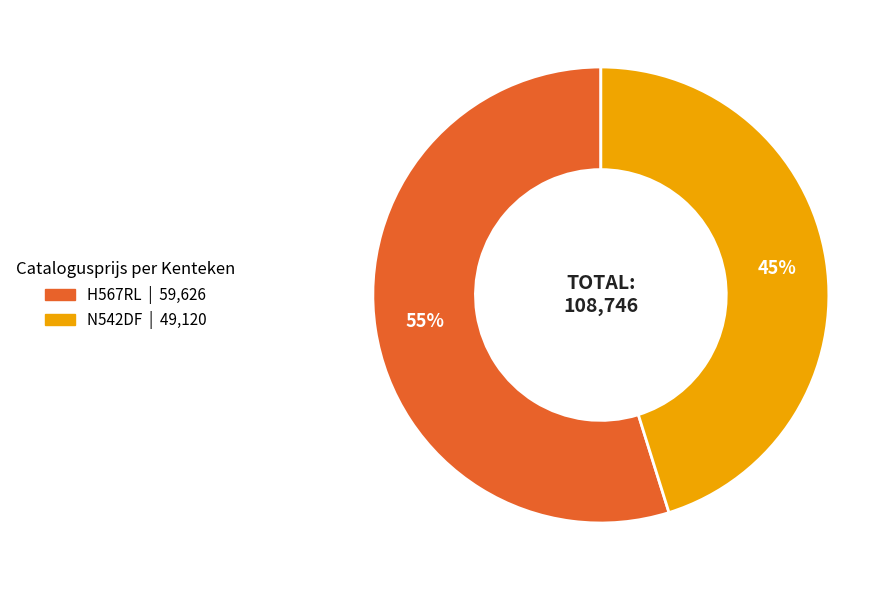

Which slice is the largest?

H567RL